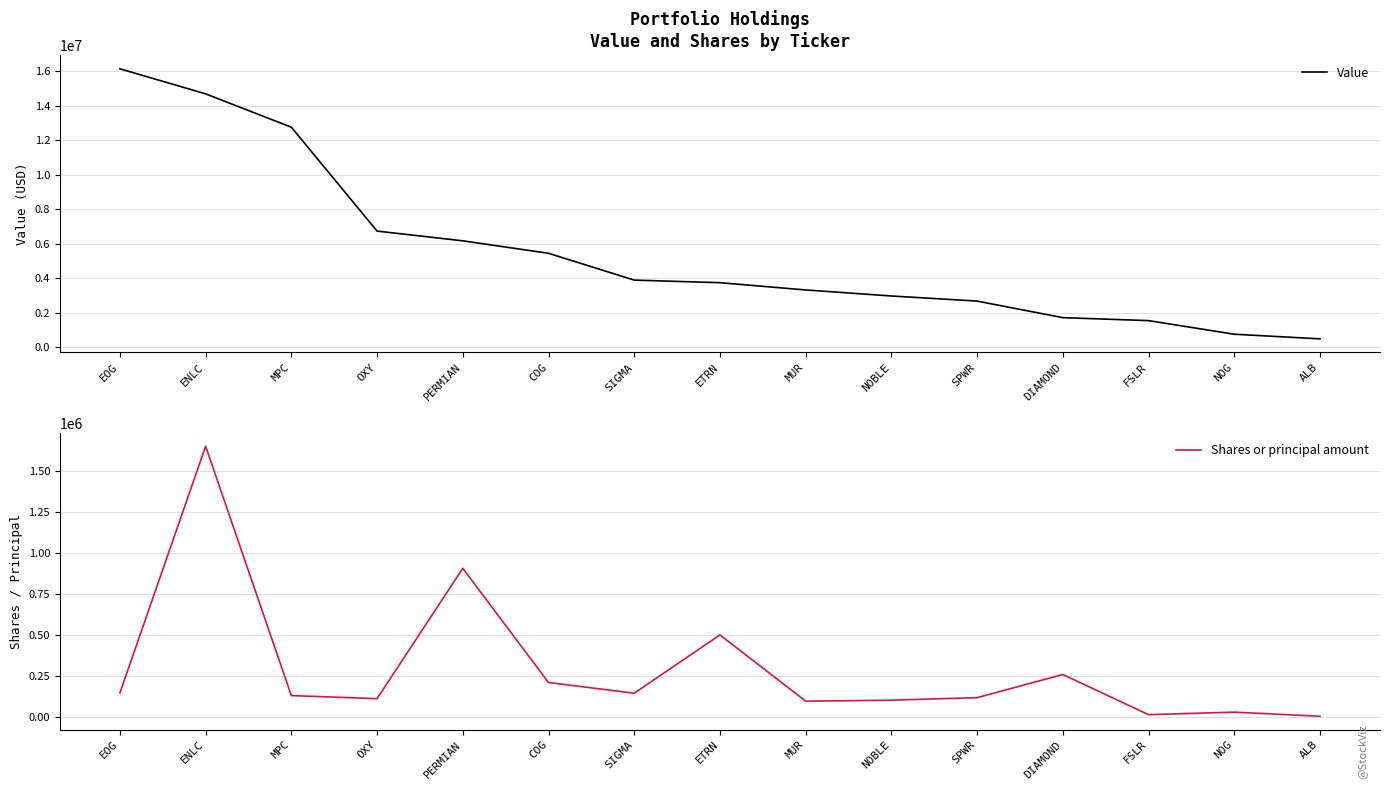

What is the maximum value for Value?

16145000